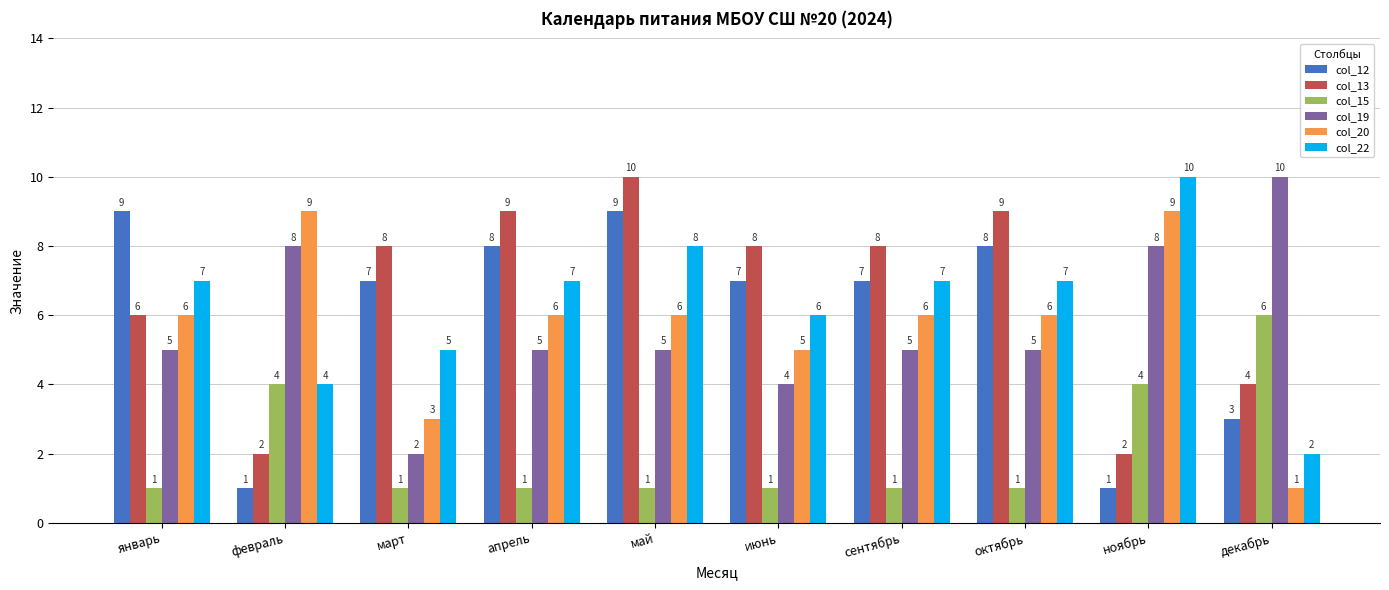

Rank the series at октябрь from lowest to highest value.

col_15, col_19, col_20, col_22, col_12, col_13